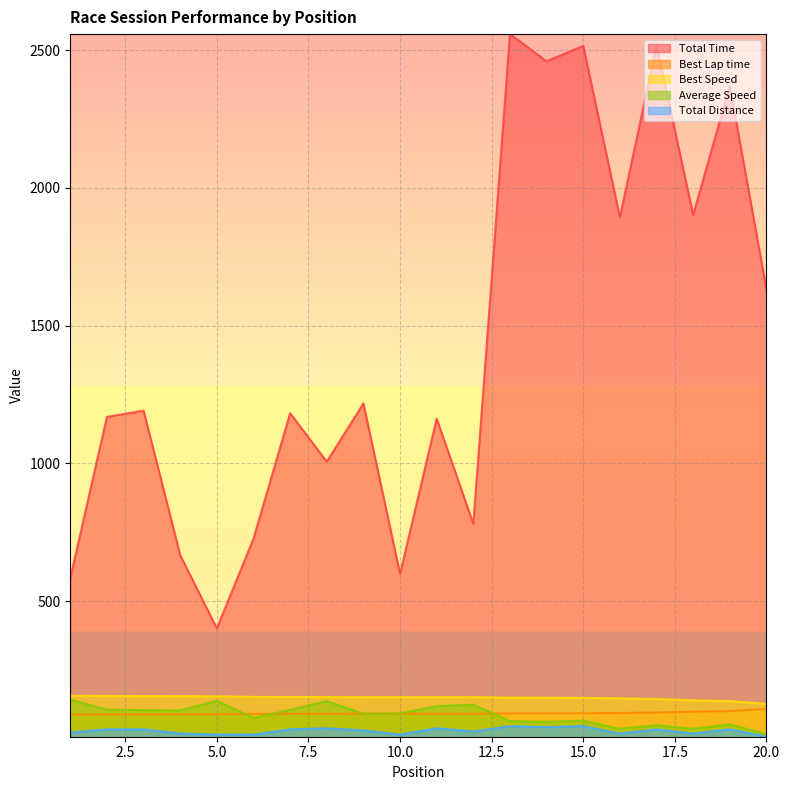

True or false: Best Speed has a value of 100.2 at 8.

False